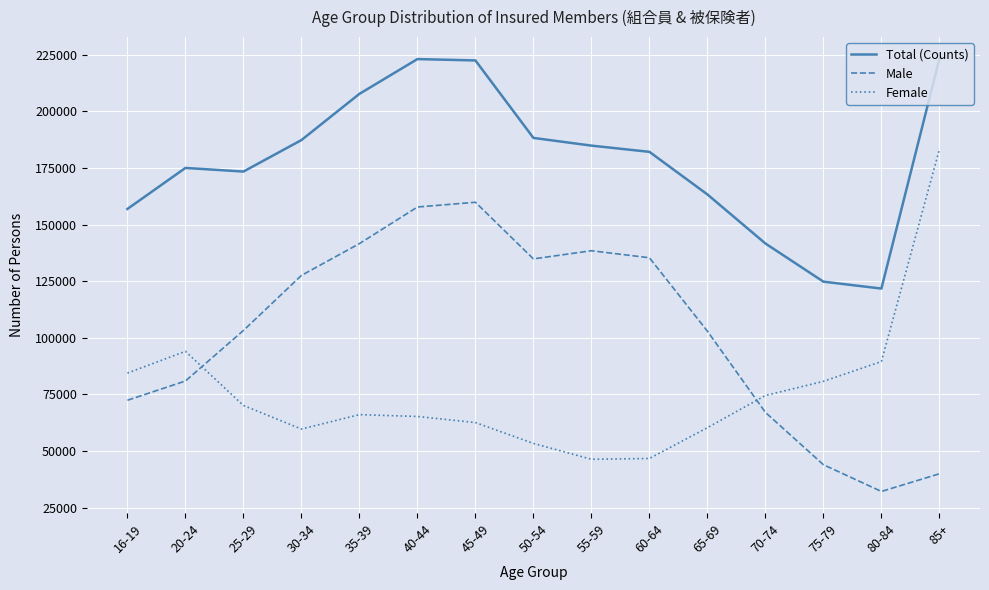

The value of Total (Counts) at 55-59 is 184850. True or false?

True